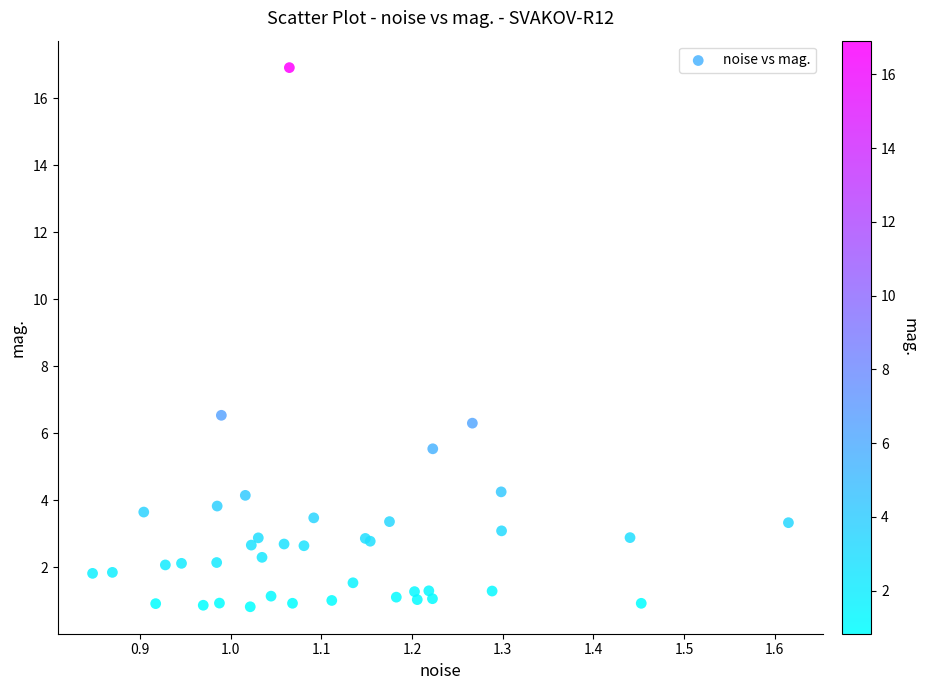

What Y value in the scatter plot is closest to 8?

6.5